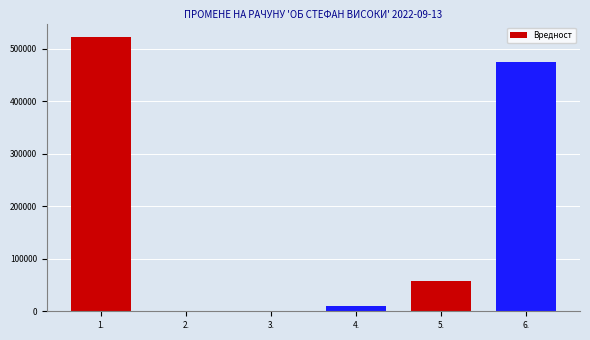

What is the sum of all values?

1064972.9